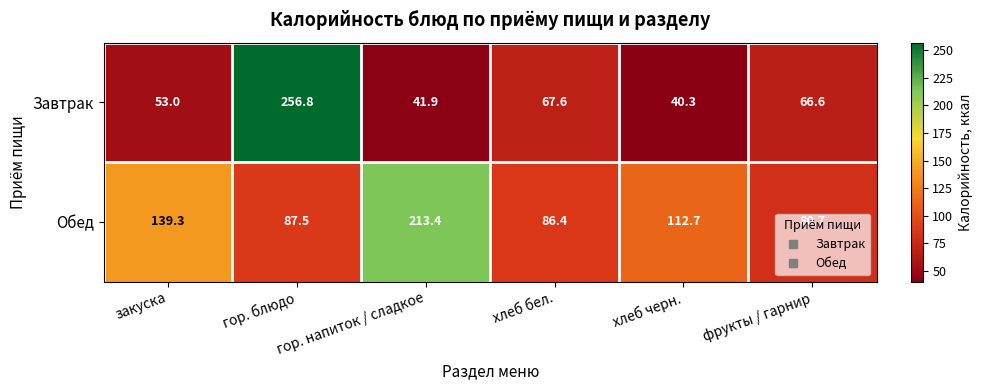

Which series changed the most between гор. напиток / сладкое and хлеб бел.?

Обед